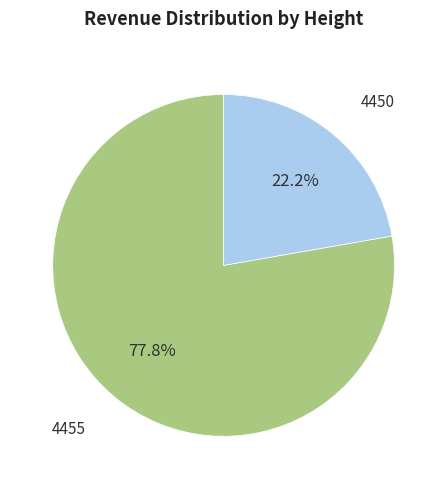

Does any single category account for the majority?

Yes